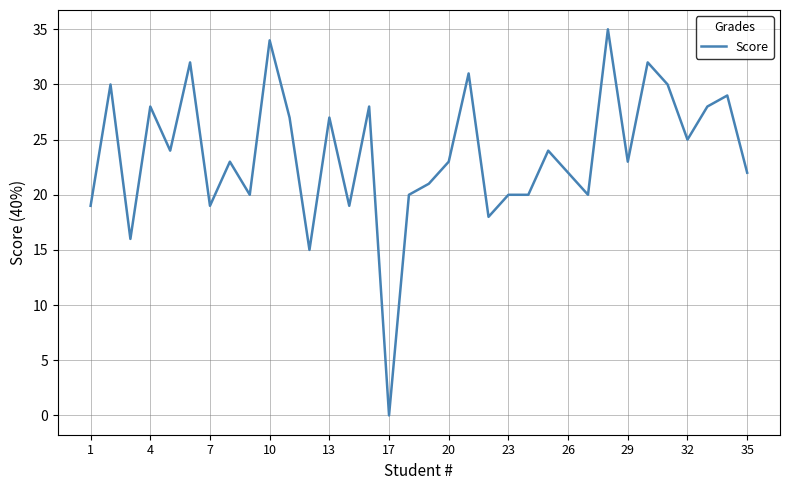

What is the greatest value displayed?

35